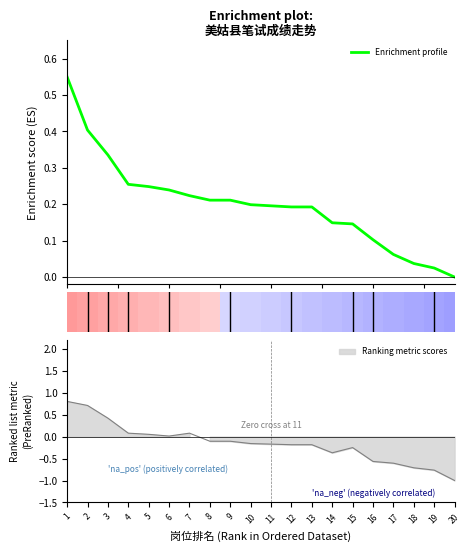

What value does the data have at 9?

0.2